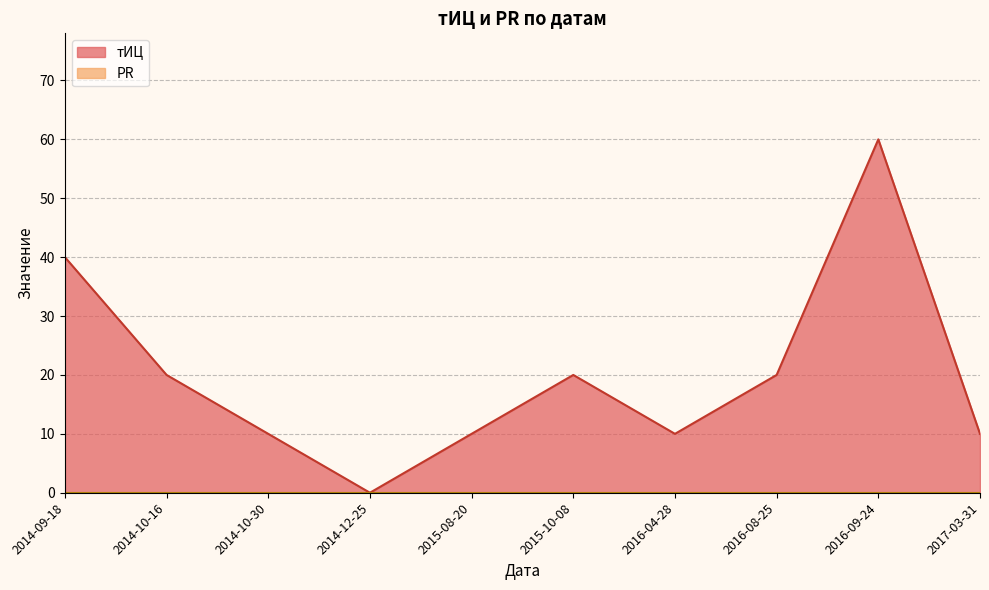

The value of тИЦ at 2014-10-30 is 10. True or false?

True